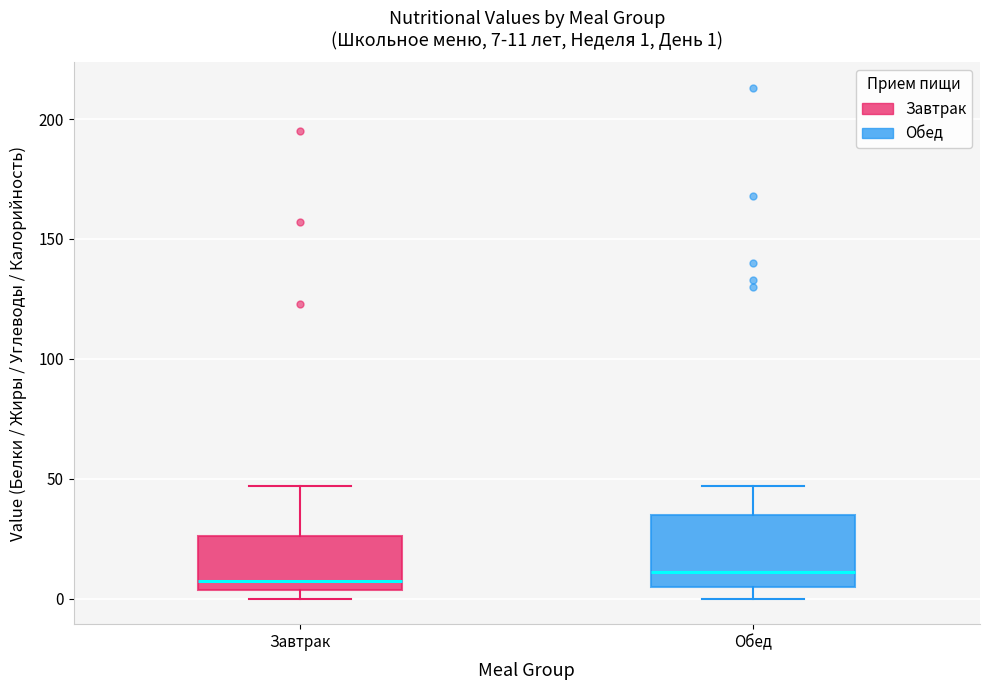

Which box is the tallest, from its lower edge to its upper edge?

Обед